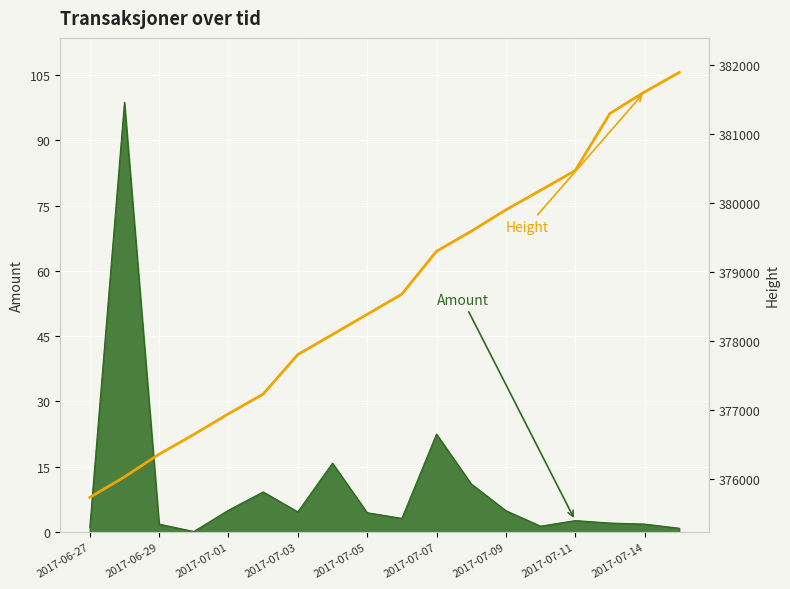

Which label corresponds to the smallest value in the chart?

2017-06-27